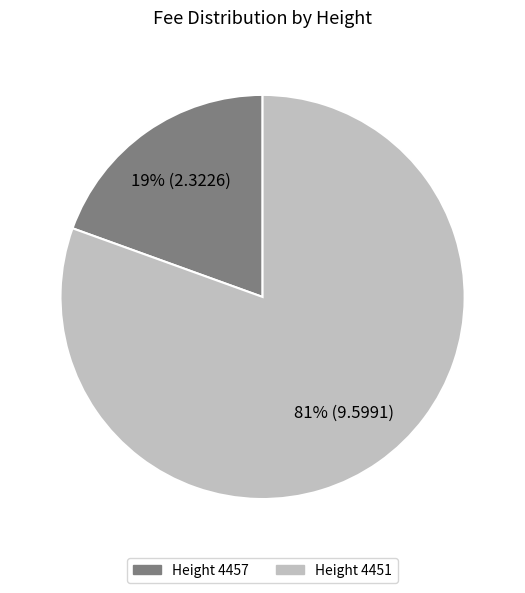

To the nearest percent, what is the average slice percentage?

50%